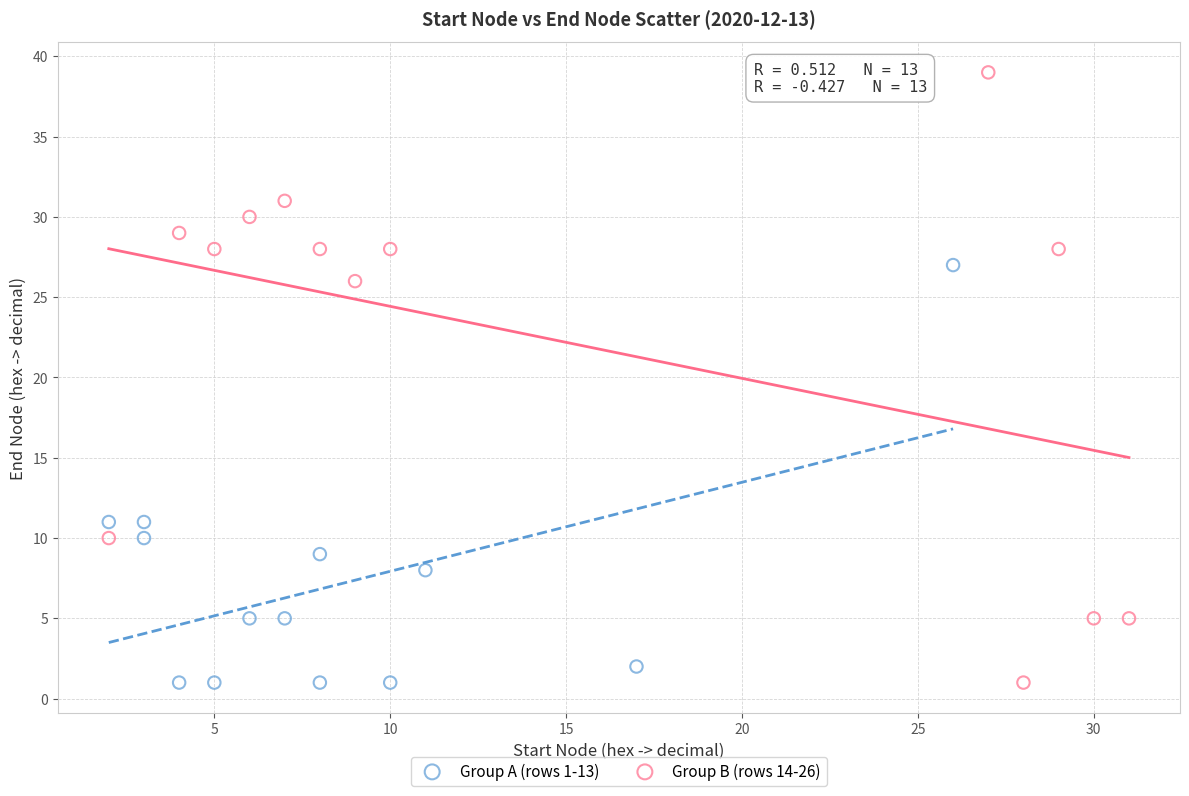

Which series reaches the maximum Y coordinate?

Group B (rows 14-26)